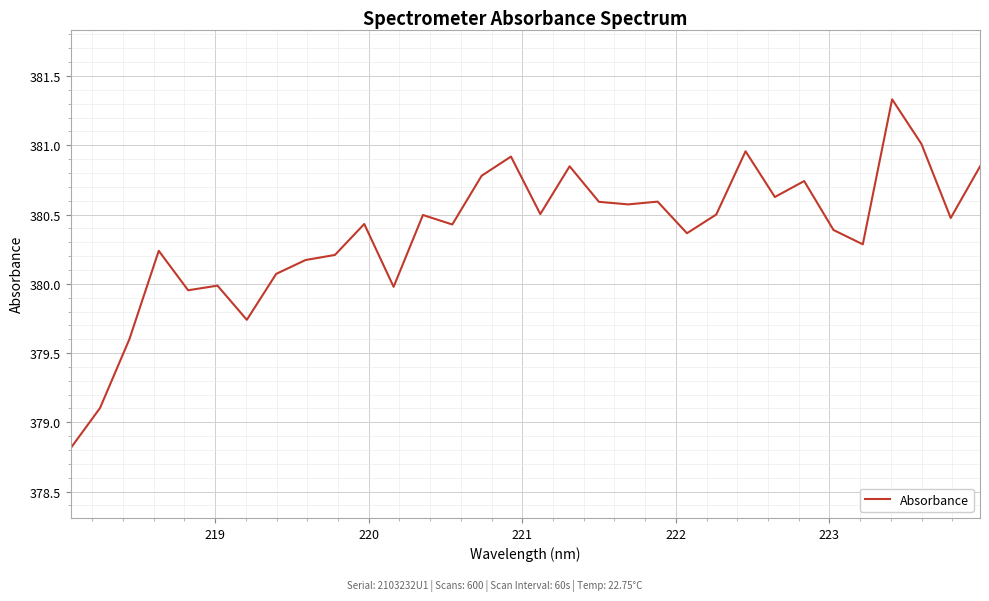

What is the maximum value shown in the chart?

381.3